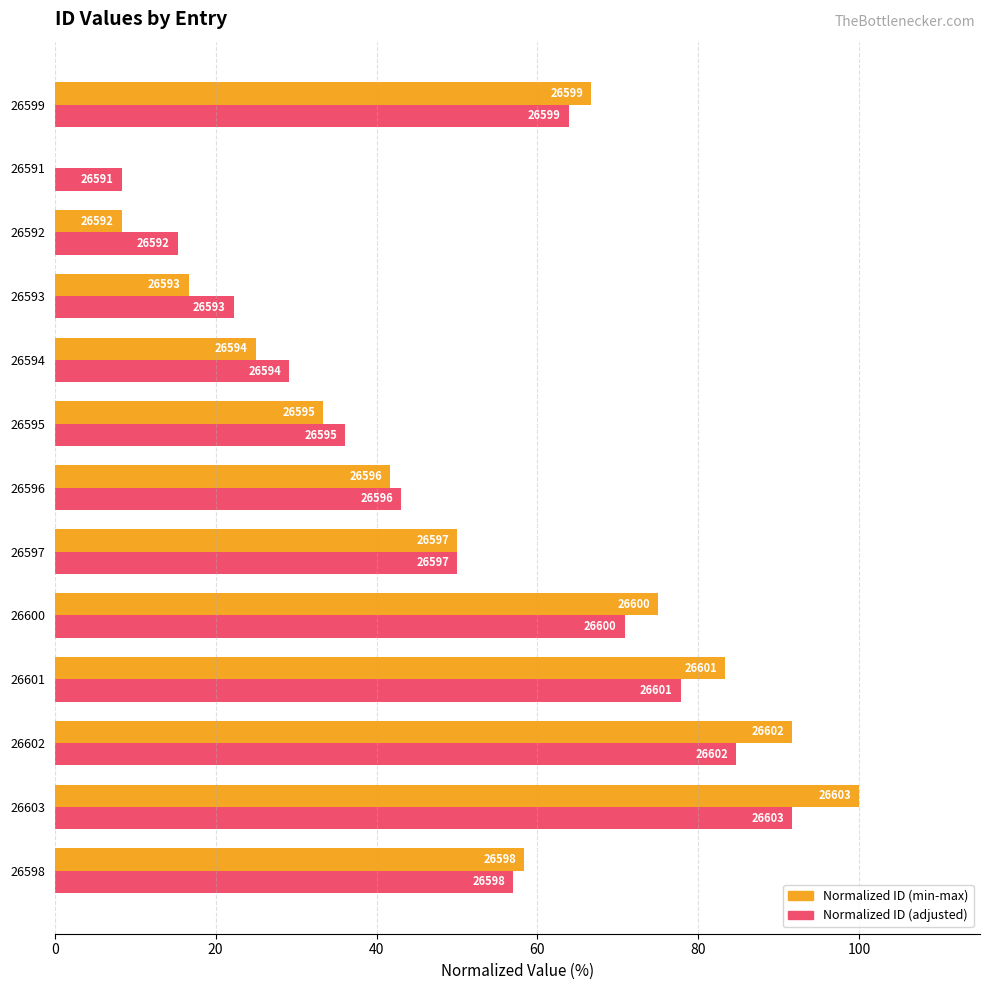

What are all the series names shown in the legend?

Normalized ID (min-max), Normalized ID (adjusted)